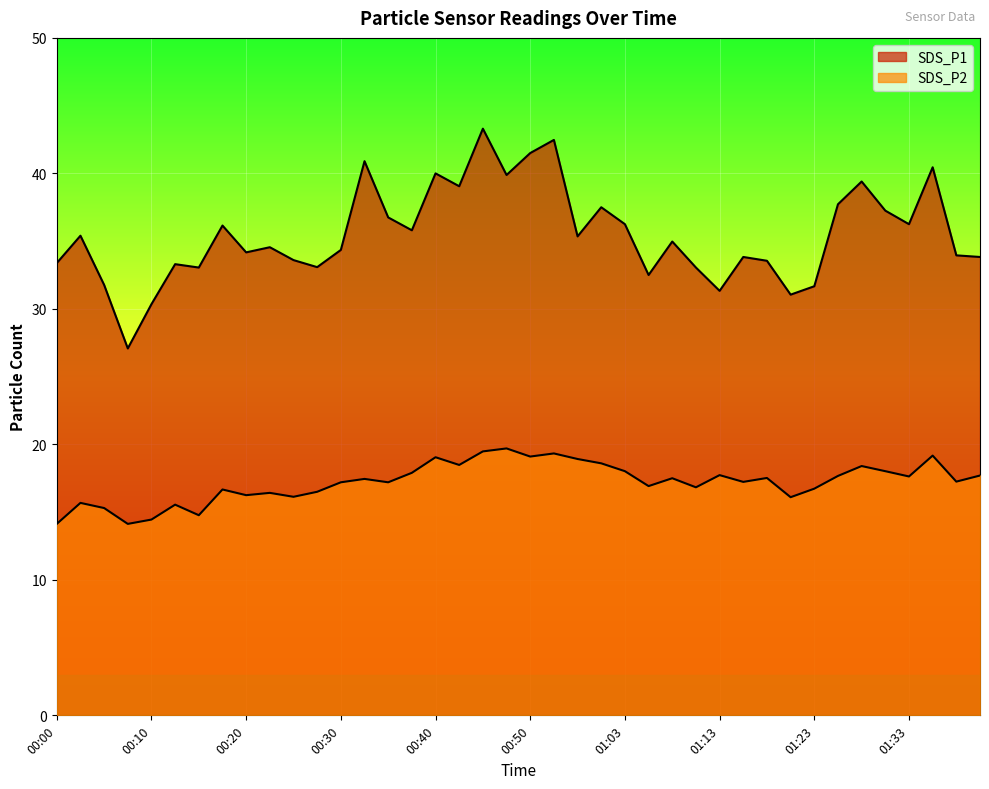

What is the sum of the SDS_P1 values at 00:55 and 00:13?

68.7